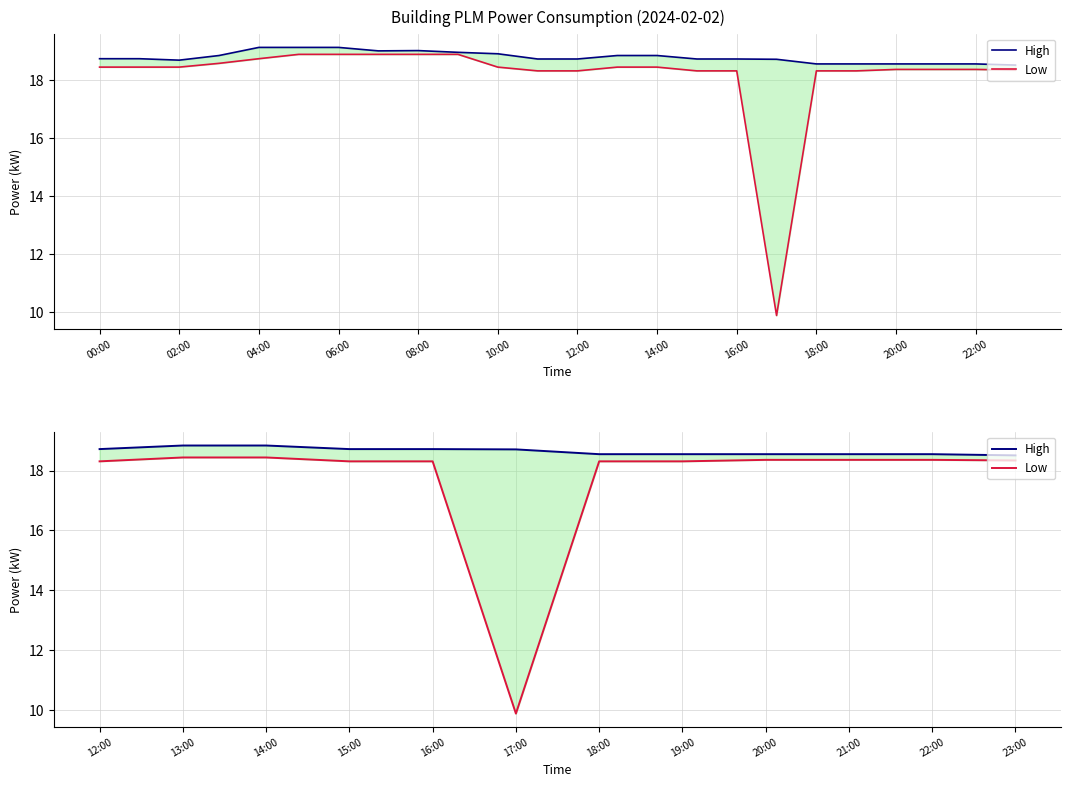

The value of Low at 21:00 is 18.4. True or false?

True